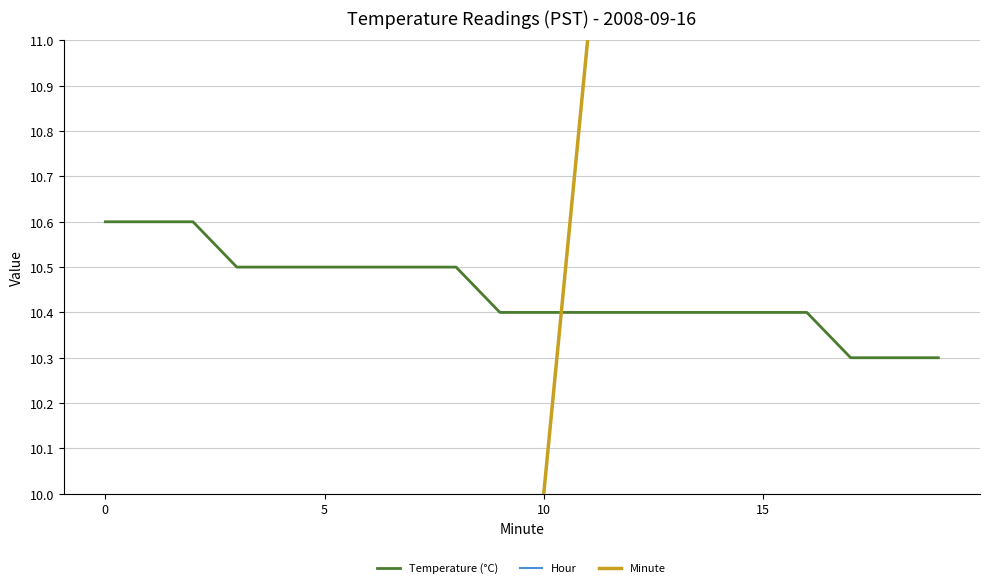

What is the maximum value shown in the chart?

19.0